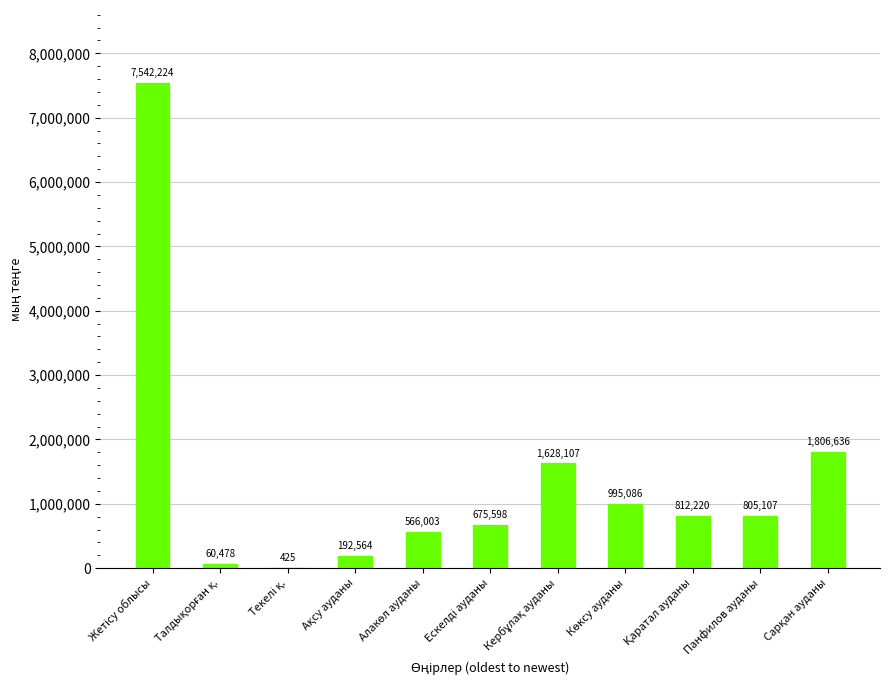

What is the greatest value displayed?

7542224